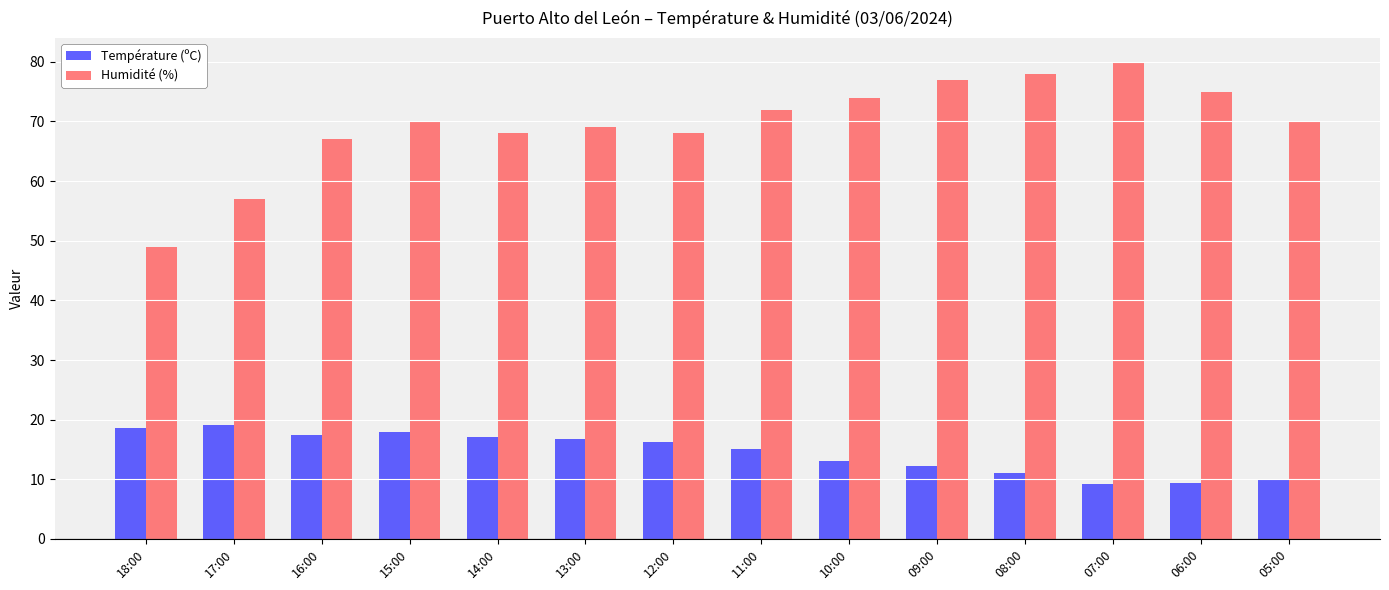

At which label is Humidité (%) closest to 64?

16:00